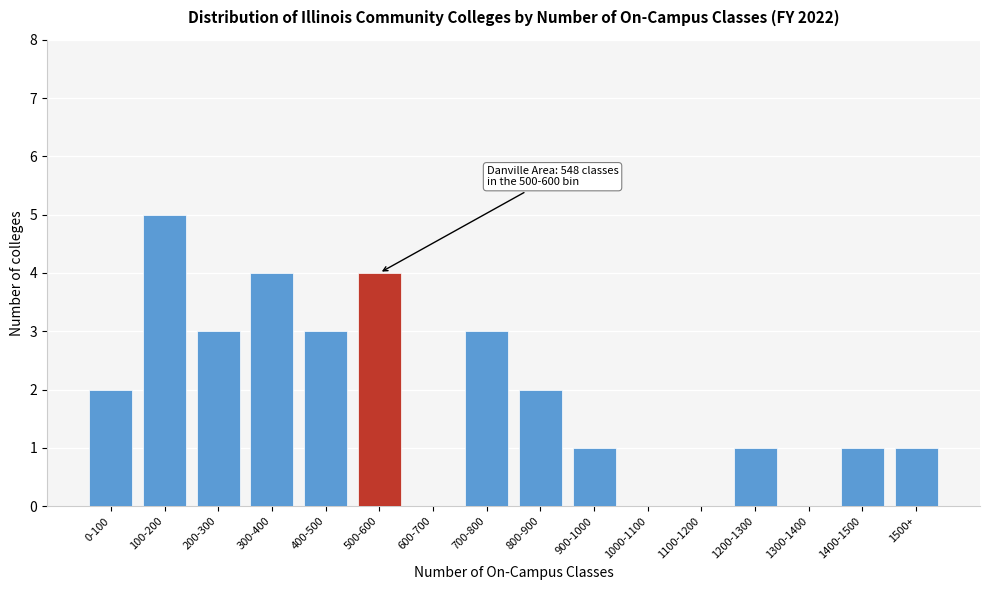

Reading left to right, extract all data points from this chart.

0-100=2	100-200=5	200-300=3	300-400=4	400-500=3	500-600=4	600-700=0	700-800=3	800-900=2	900-1000=1	1000-1100=0	1100-1200=0	1200-1300=1	1300-1400=0	1400-1500=1	1500+=1